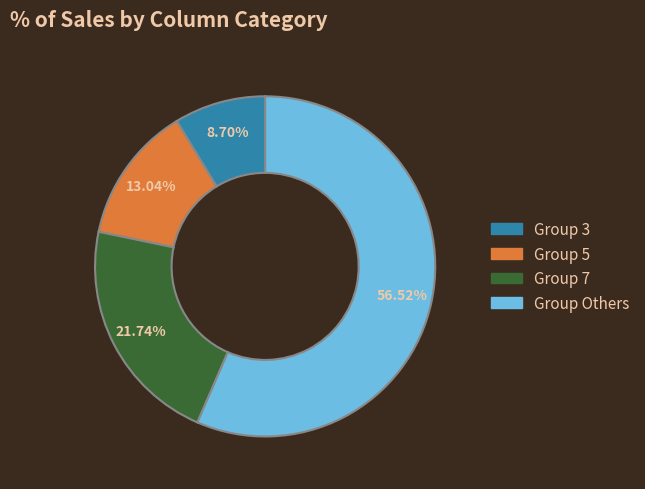

To the nearest percent, what is the difference between the largest and smallest slice percentages?

48%